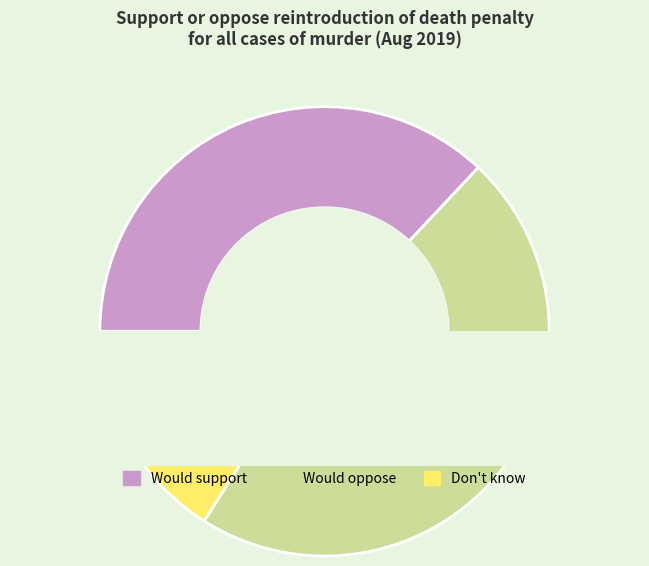

Which slice is the smallest?

Don't know